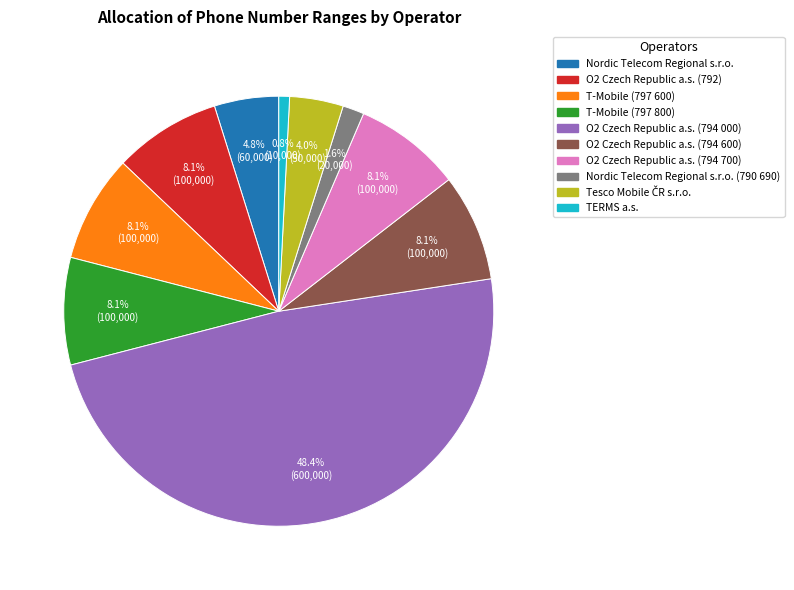

True or false: O2 Czech Republic a.s. (794 700) accounts for 8% of the total.

True